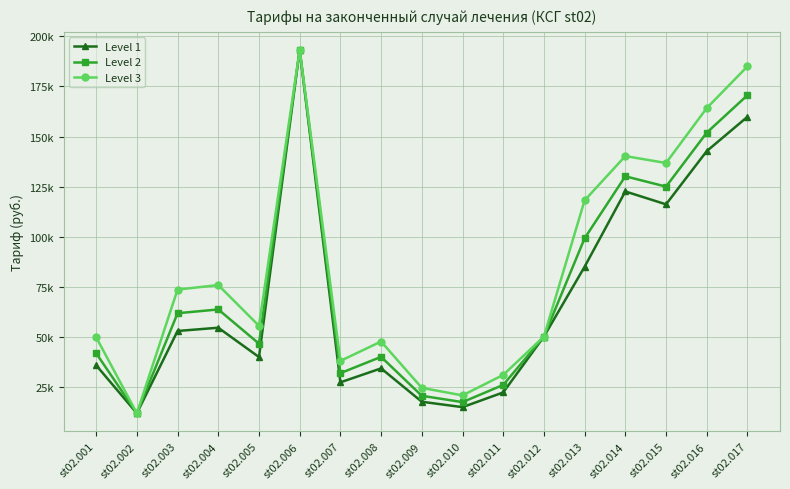

What is the difference between the second highest and second lowest values in the Level 1 series?

144766.7